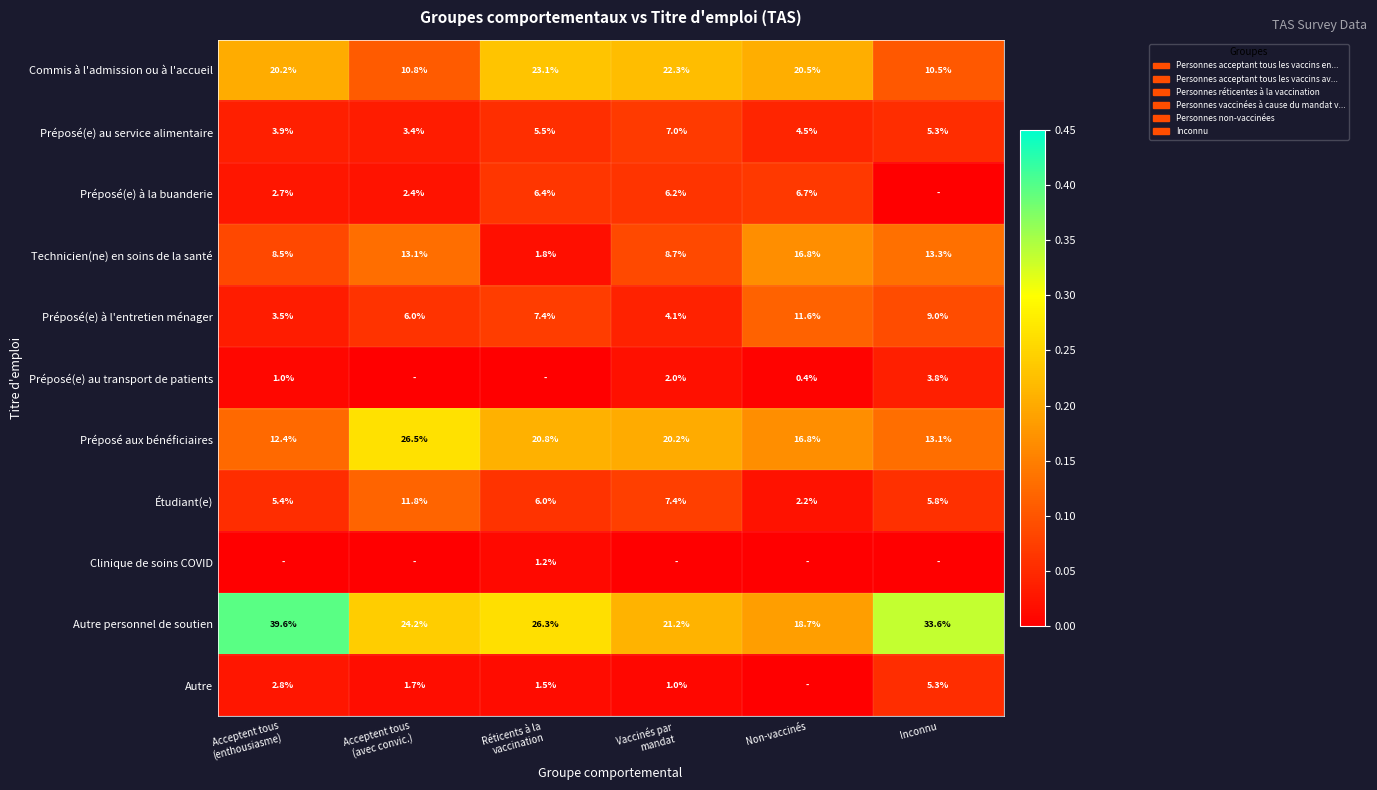

At which label does Commis à l'admission ou à l'accueil reach its minimum?

Inconnu